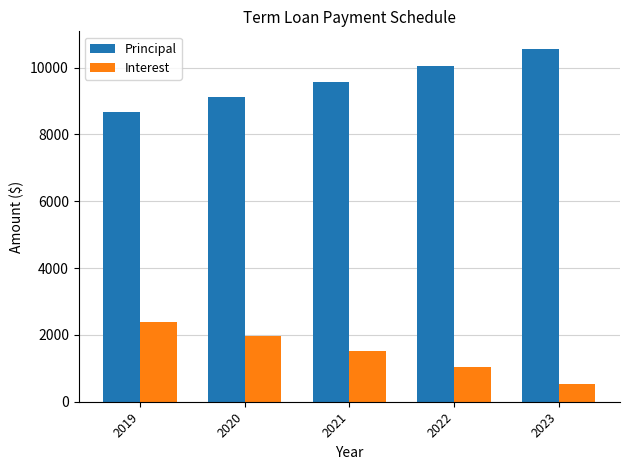

At 2023, list the series in order from largest to smallest.

Principal, Interest